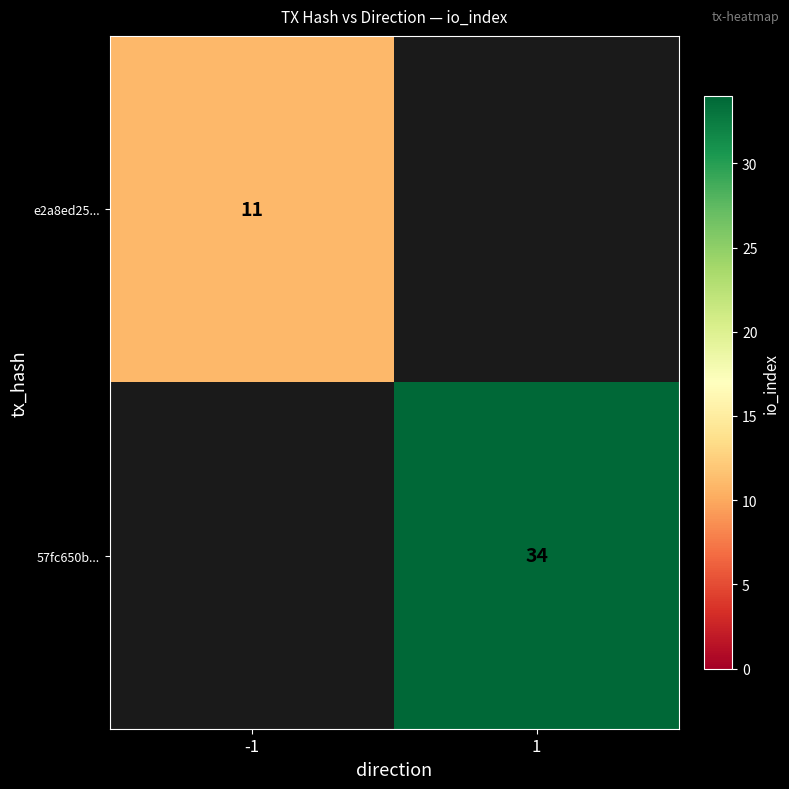

True or false: 57fc650b... has a value of 34 at 1.

True